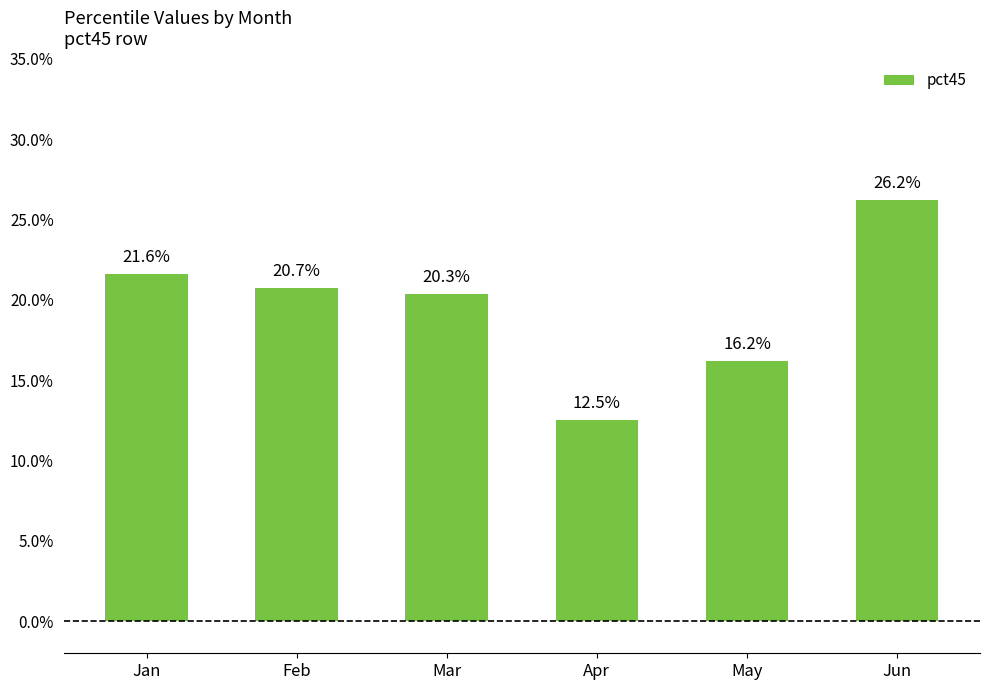

What is the change in value from Mar to Apr?

-0.1